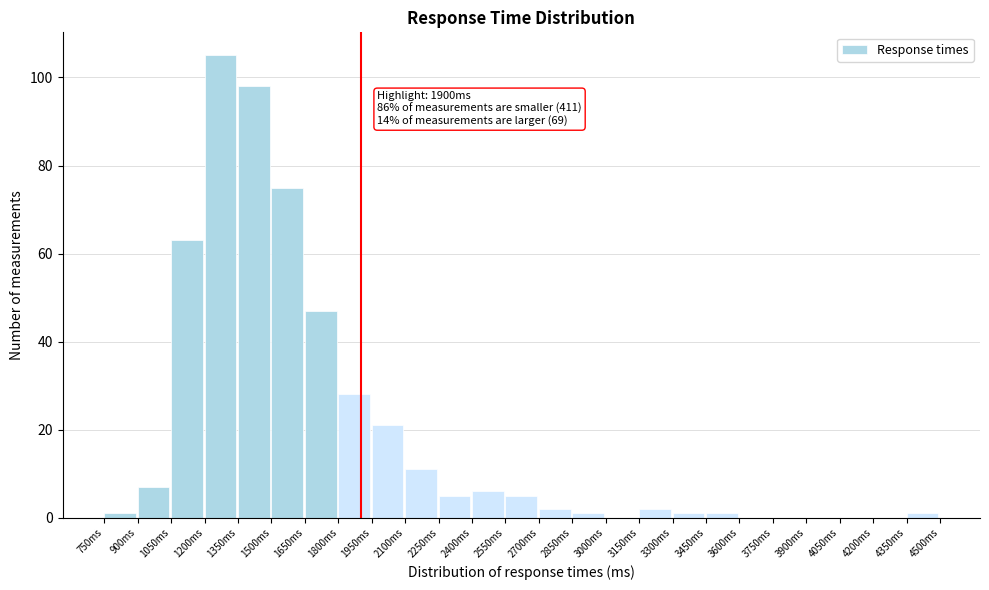

Over which range of the x-axis is the bar tallest?

1200 to 1350